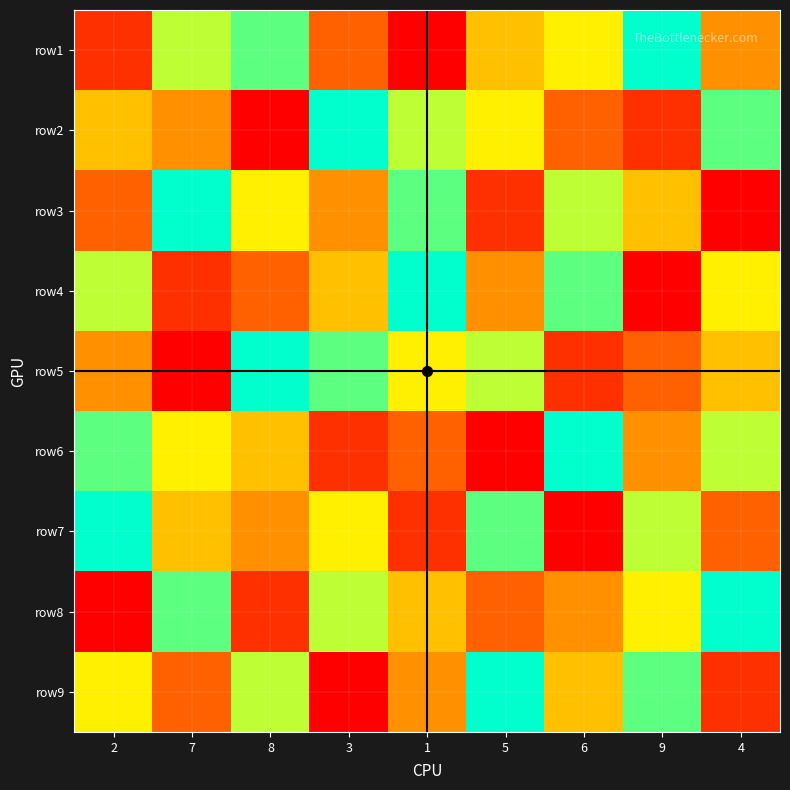

Reading right to left, extract all data points from this chart.

row1: 4=4	9=9	6=6	5=5	1=1	3=3	8=8	7=7	2=2
row2: 4=8	9=2	6=3	5=6	1=7	3=9	8=1	7=4	2=5
row3: 4=1	9=5	6=7	5=2	1=8	3=4	8=6	7=9	2=3
row4: 4=6	9=1	6=8	5=4	1=9	3=5	8=3	7=2	2=7
row5: 4=5	9=3	6=2	5=7	1=6	3=8	8=9	7=1	2=4
row6: 4=7	9=4	6=9	5=1	1=3	3=2	8=5	7=6	2=8
row7: 4=3	9=7	6=1	5=8	1=2	3=6	8=4	7=5	2=9
row8: 4=9	9=6	6=4	5=3	1=5	3=7	8=2	7=8	2=1
row9: 4=2	9=8	6=5	5=9	1=4	3=1	8=7	7=3	2=6